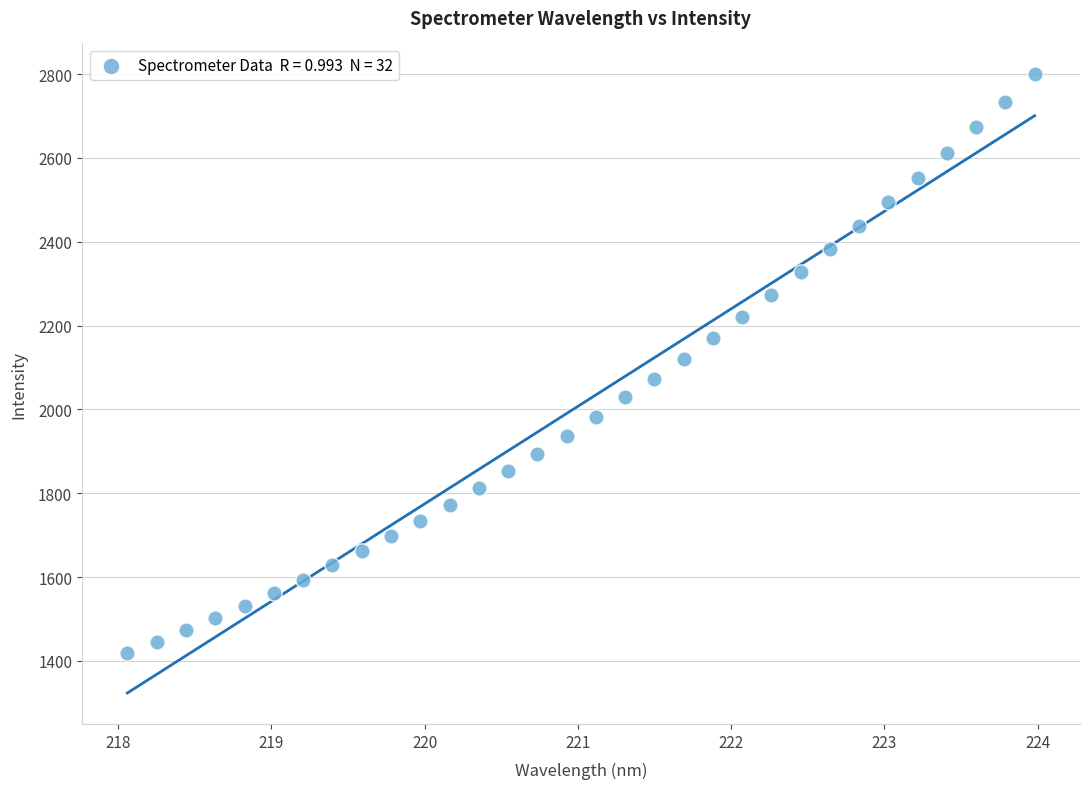

What is the range of X values (max minus min)?

5.9